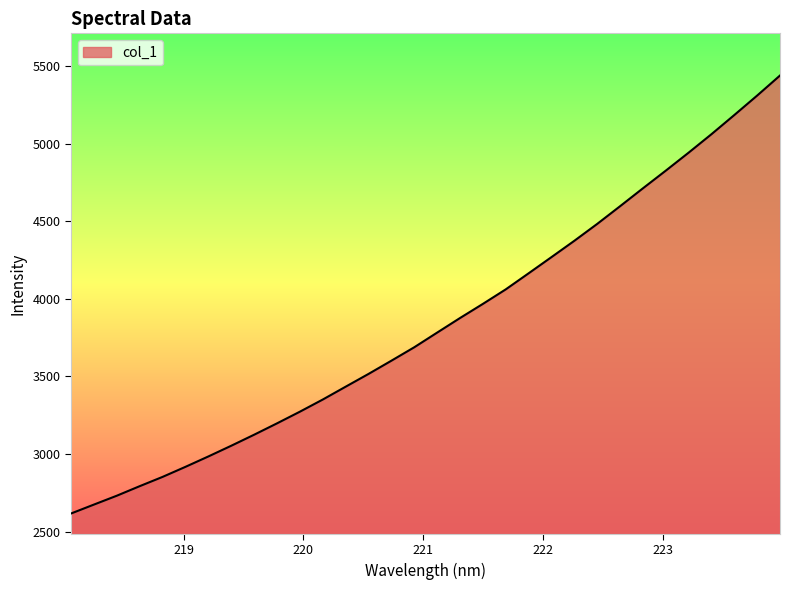

What is the smallest value displayed?

2616.0